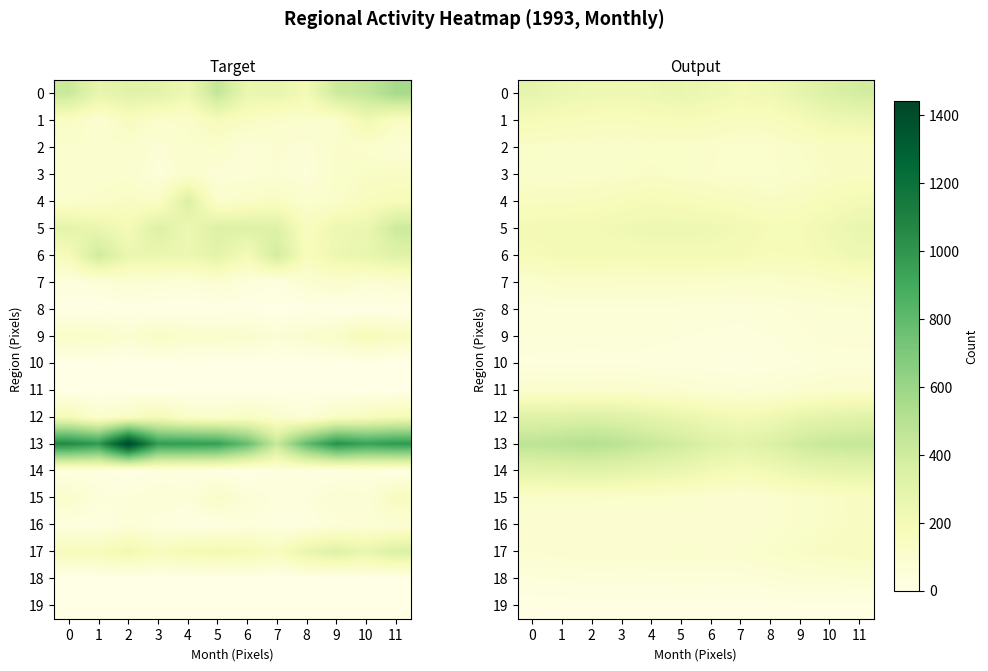

What is the smallest value displayed?

10.8